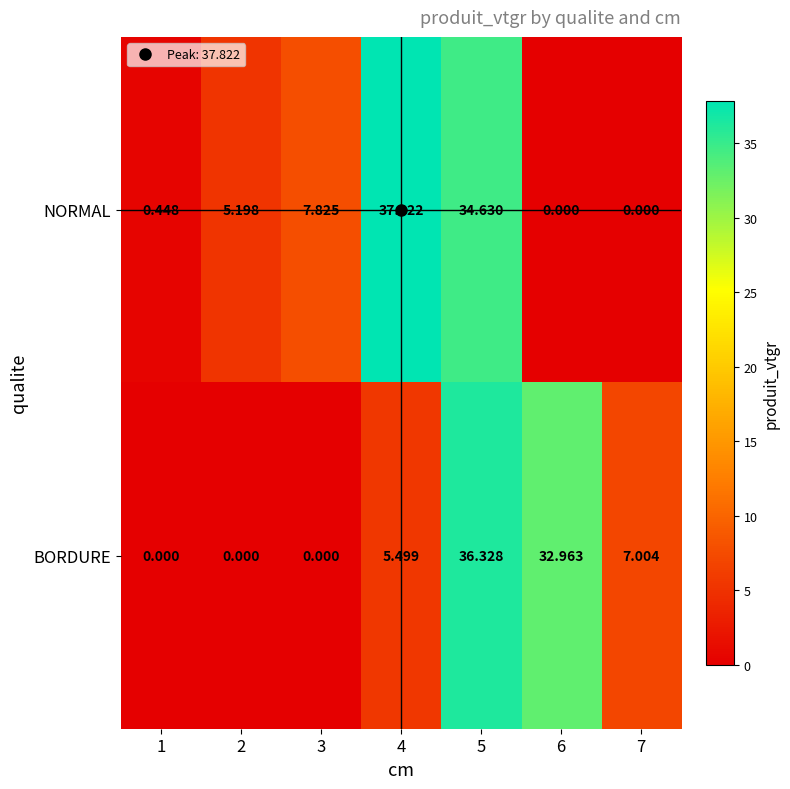

List the series in order of their peak value, highest first.

NORMAL, BORDURE